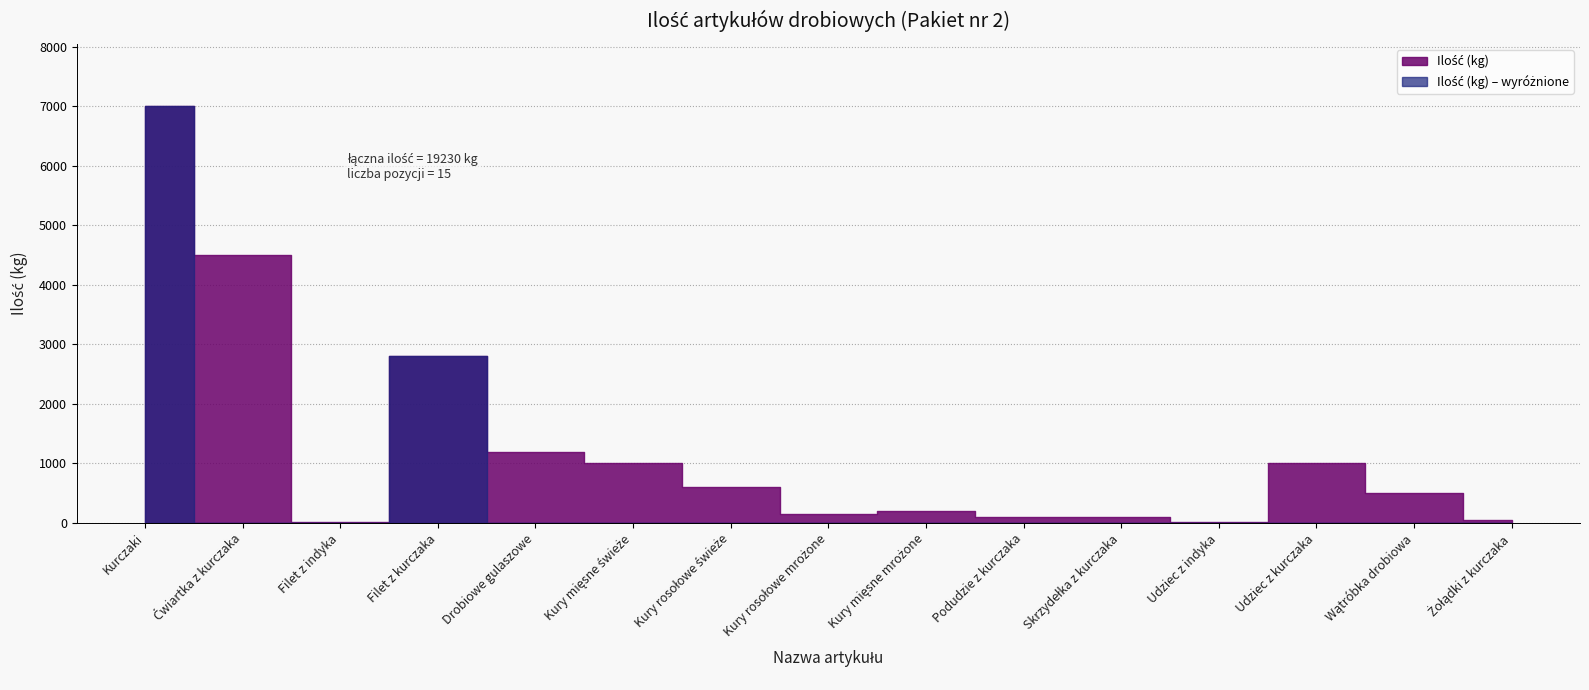

At which label does the data first exceed 500?

Kurczaki